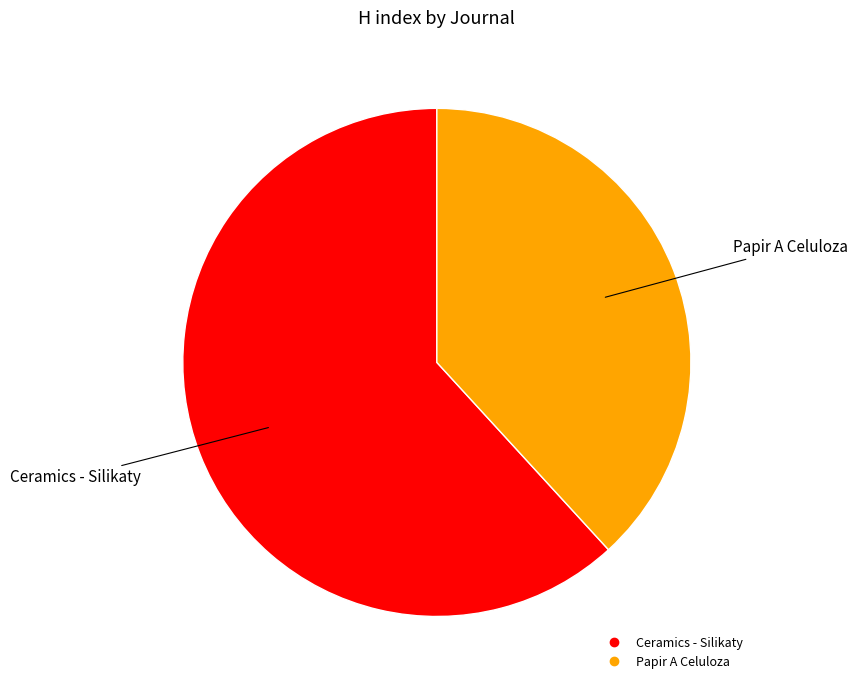

The Ceramics - Silikaty slice represents 62% of the pie. True or false?

True